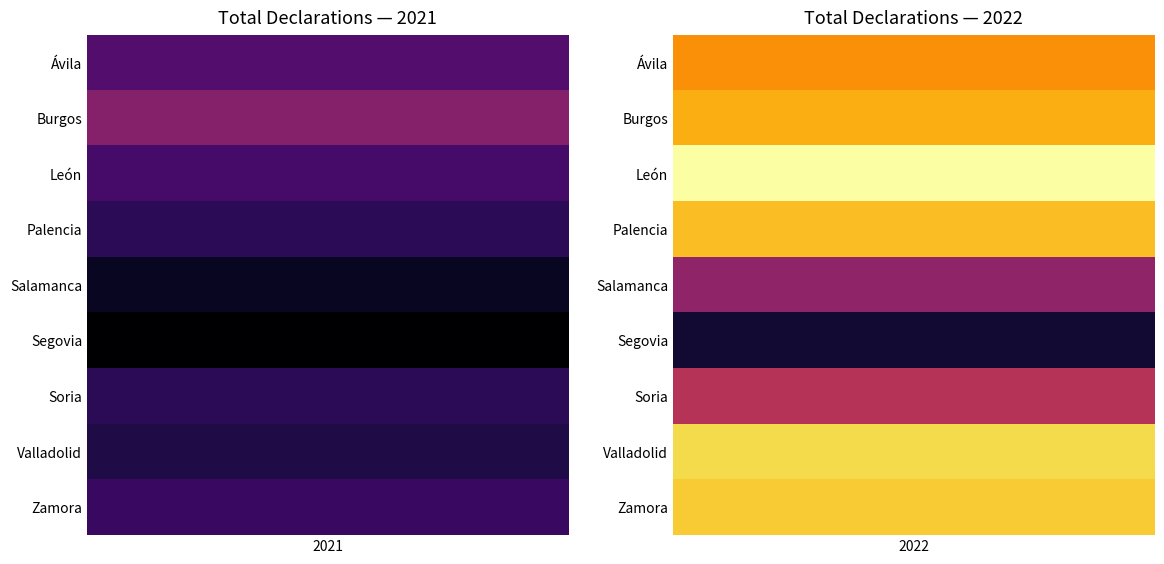

What is the difference between the maximum and minimum values in the Zamora series?

23